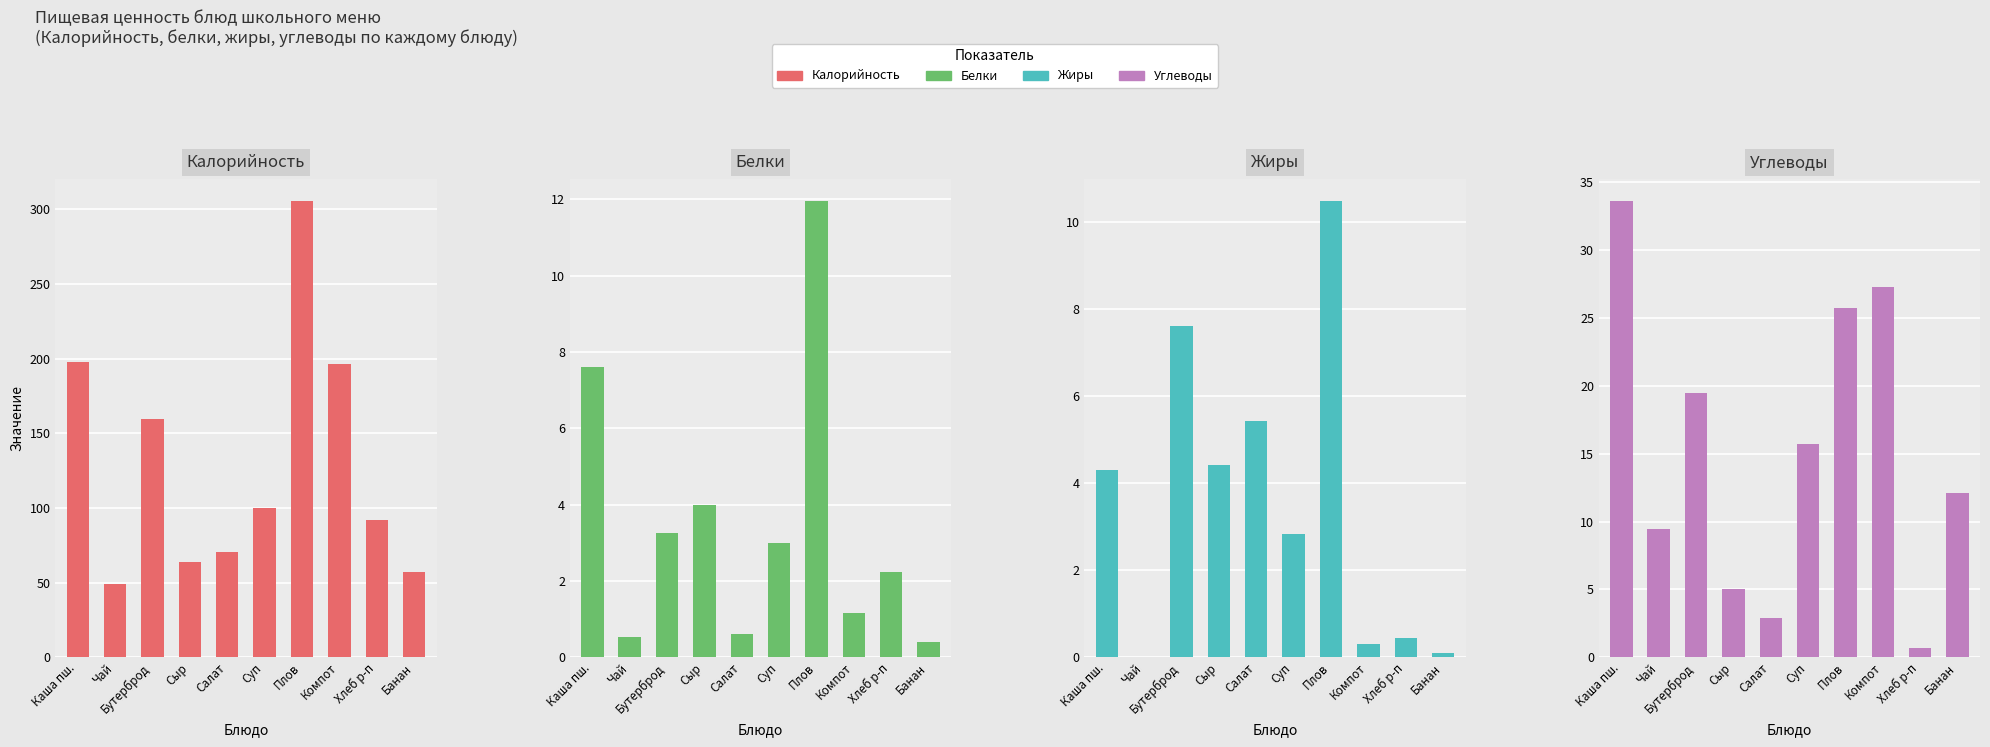

What is the spread (max minus min) of values at Каша пш.?

193.7